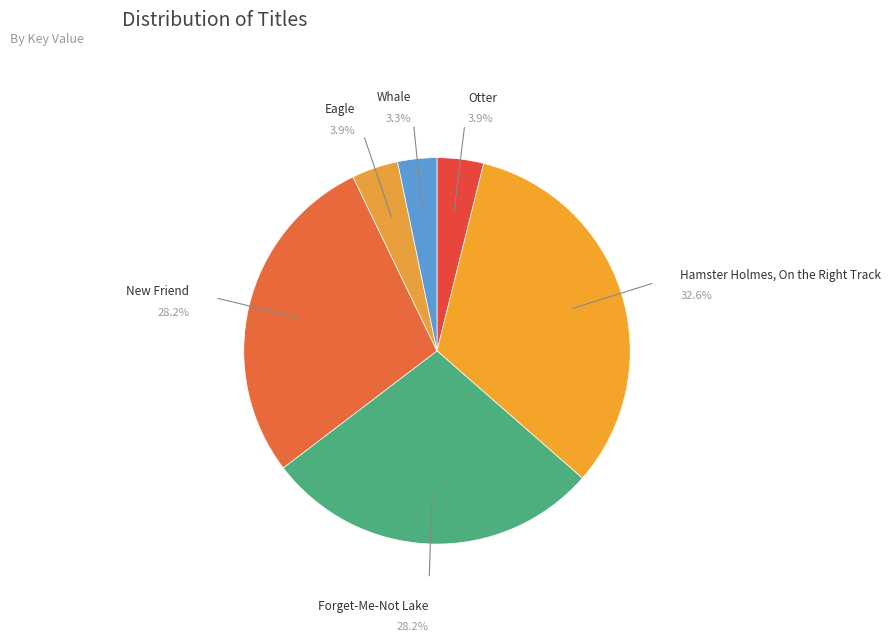

What is the smallest slice in the pie chart?

Whale